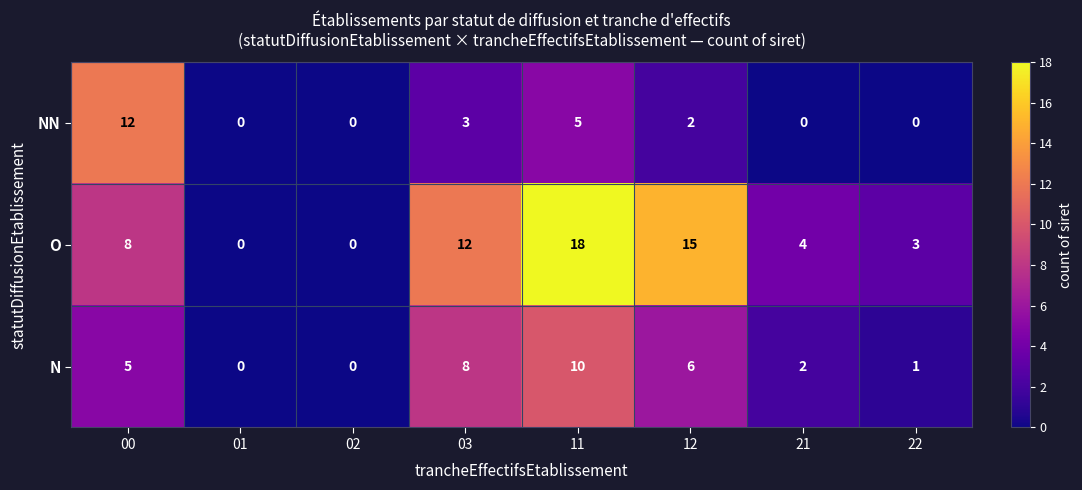

What is the difference between the NN values at 11 and 12?

3